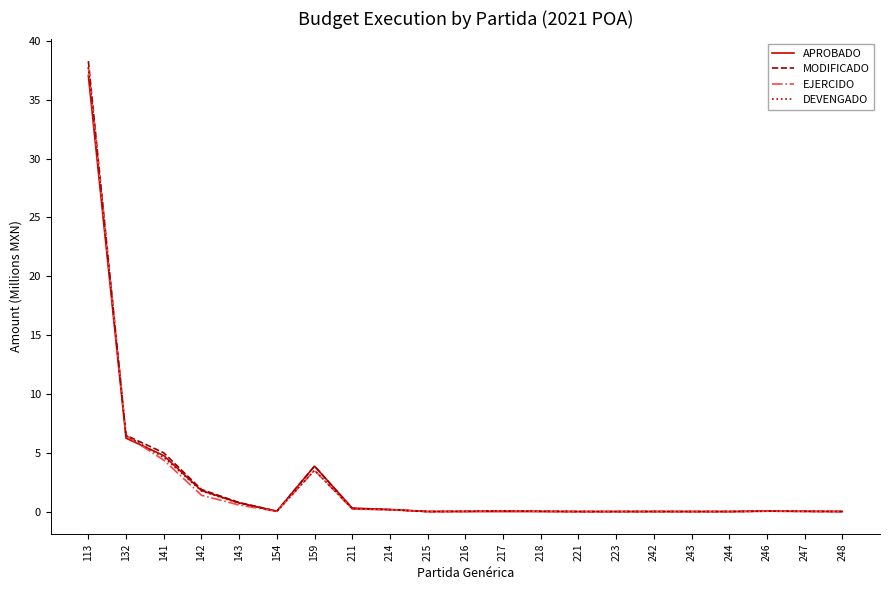

In MODIFICADO, how many points are higher than both neighbors (excluding endpoints)?

4